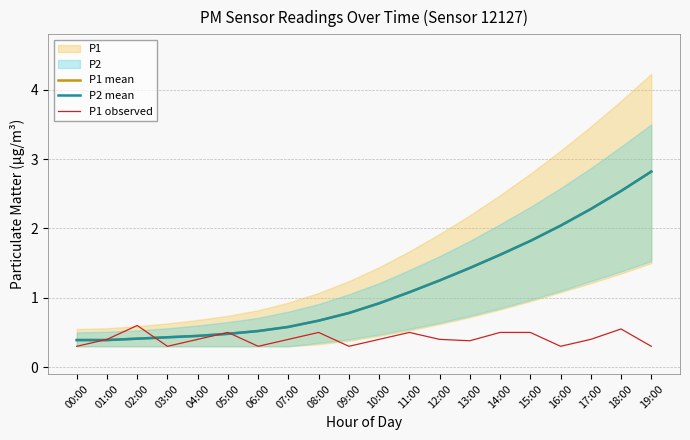

What is the value of the P1 mean point at the 11th from the left?

0.9